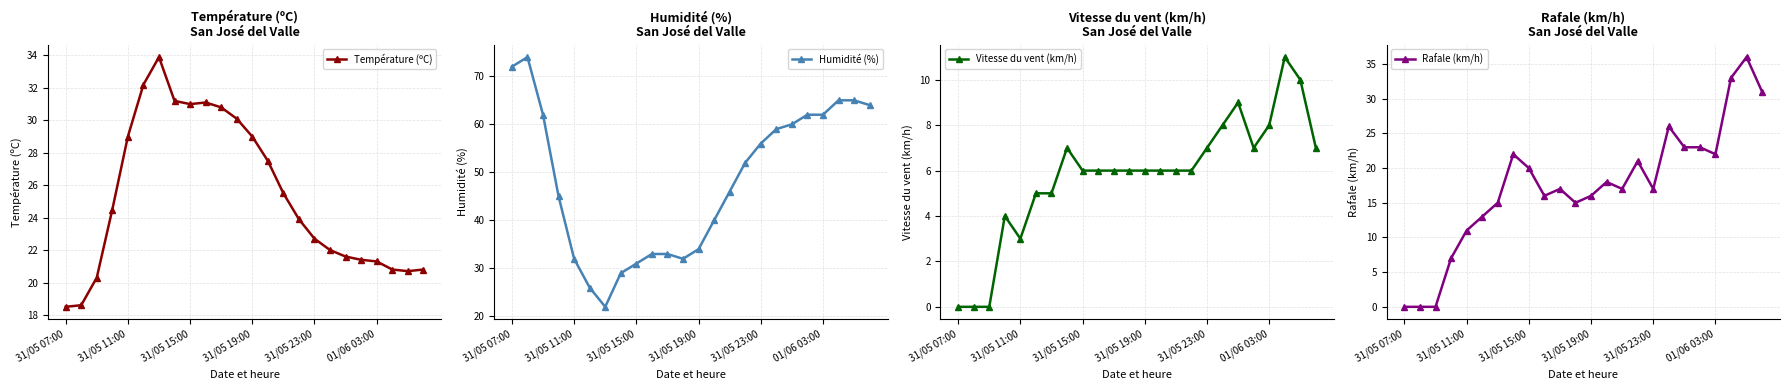

True or false: Température (ºC) has a value of 16.6 at 31/05 15:00.

False